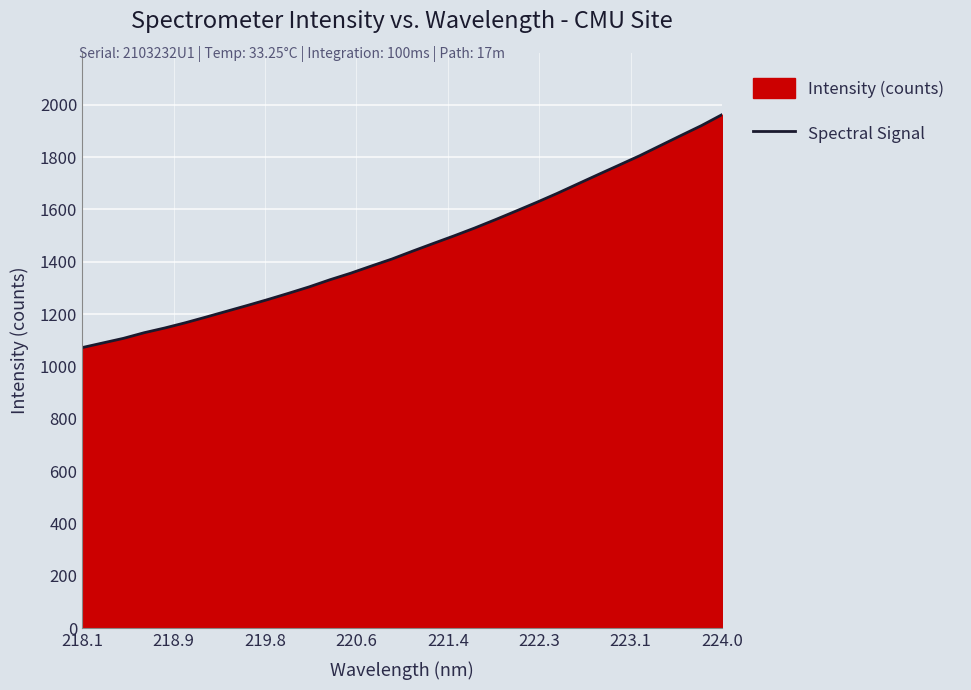

What is the difference between the maximum and minimum values?

889.7